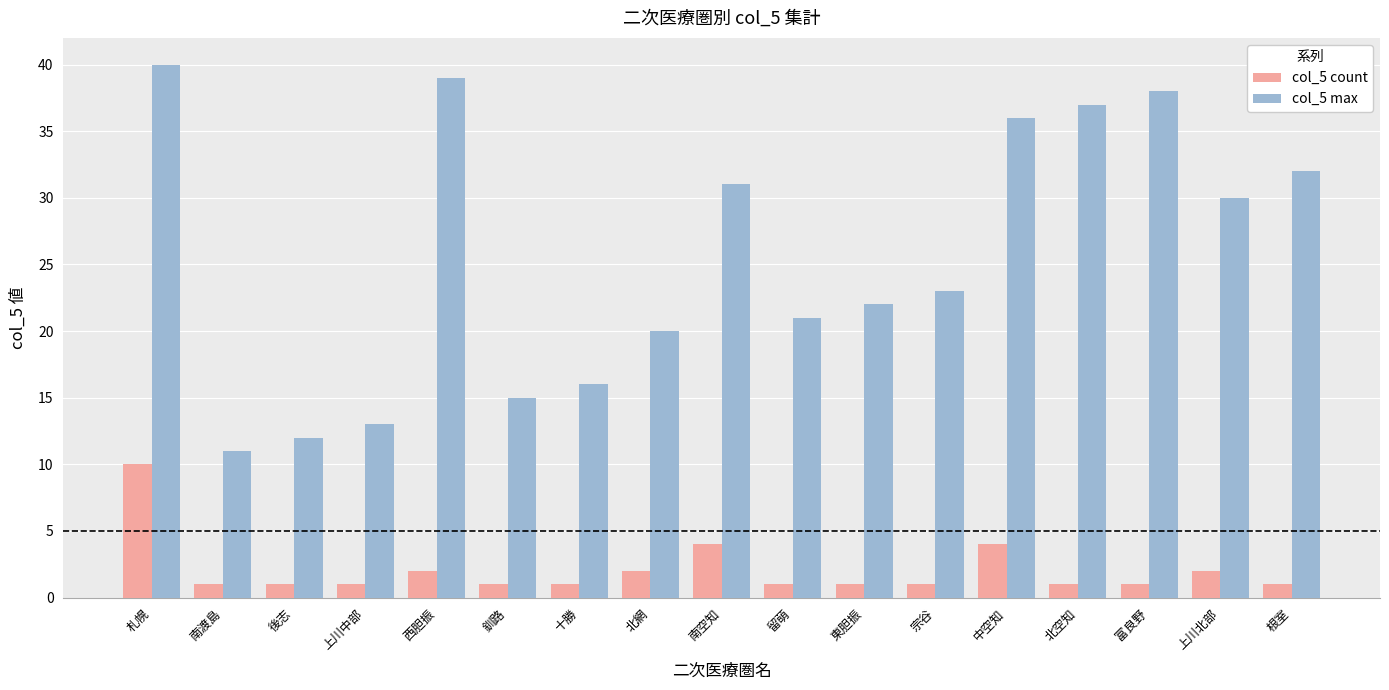

How many col_5 count values are between 1 and 2?

14